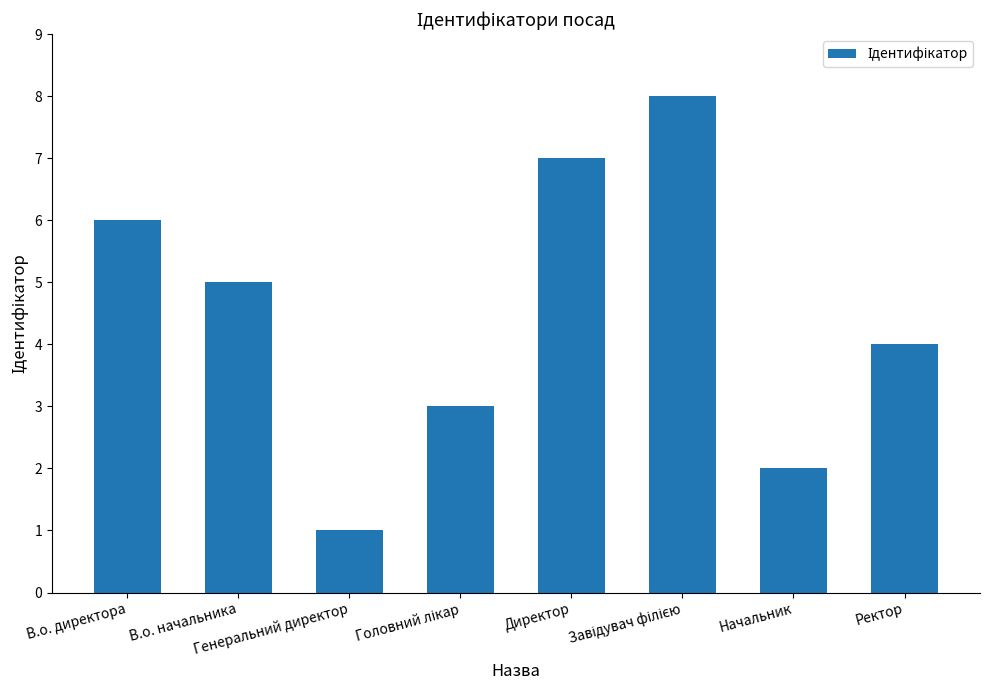

What is the sum of all values?

36